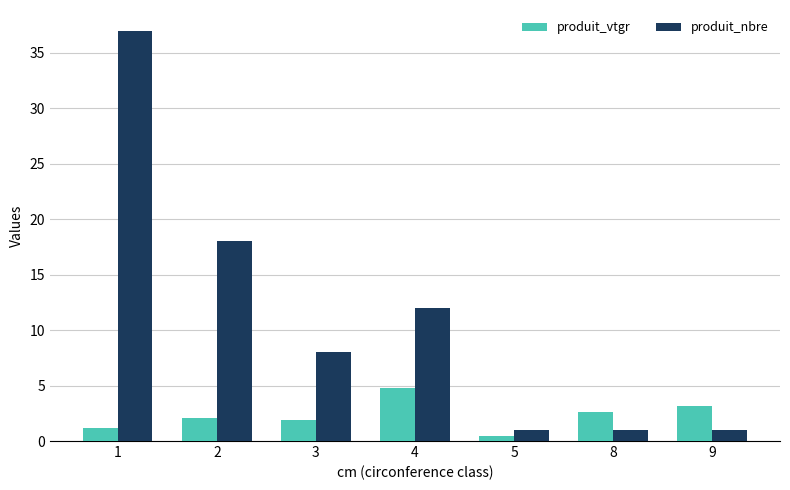

How many data points does each series have?

7